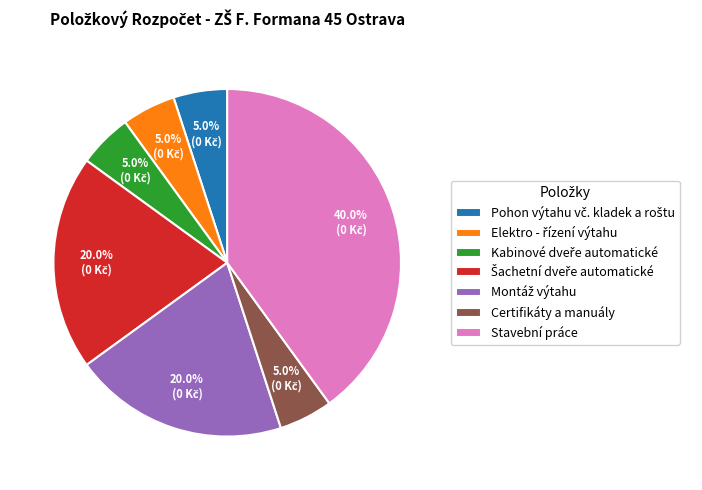

Is there any slice that represents more than half of the pie?

No